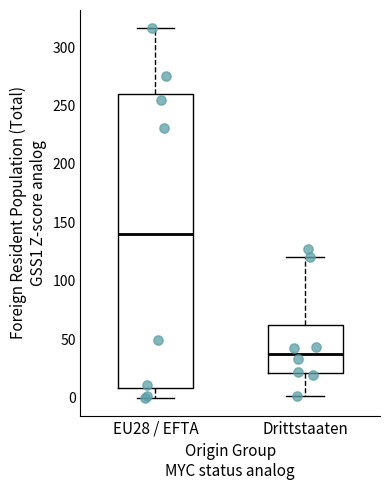

Reading left to right, read every box against the y-axis: the position of its median line, the range the box covers, and the ends of its whiskers. The values are not printed on the chart, so give them approximately, as read against the axis.

EU28 / EFTA: median 140, box 10 to 260, whiskers 0 to 315
Drittstaaten: median 40, box 20 to 60, whiskers 0 to 120